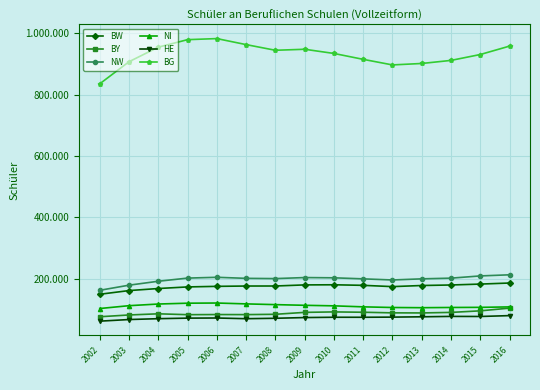

Is the value of BG at 2008 greater than the value of BY at 2012?

Yes